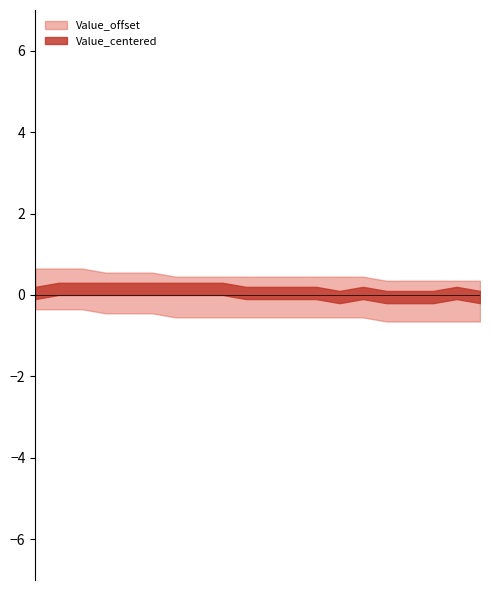

List the labels in order of Value_centered value, smallest first.

13, 15, 16, 17, 19, 0, 9, 10, 11, 12, 14, 18, 1, 2, 3, 4, 5, 6, 7, 8